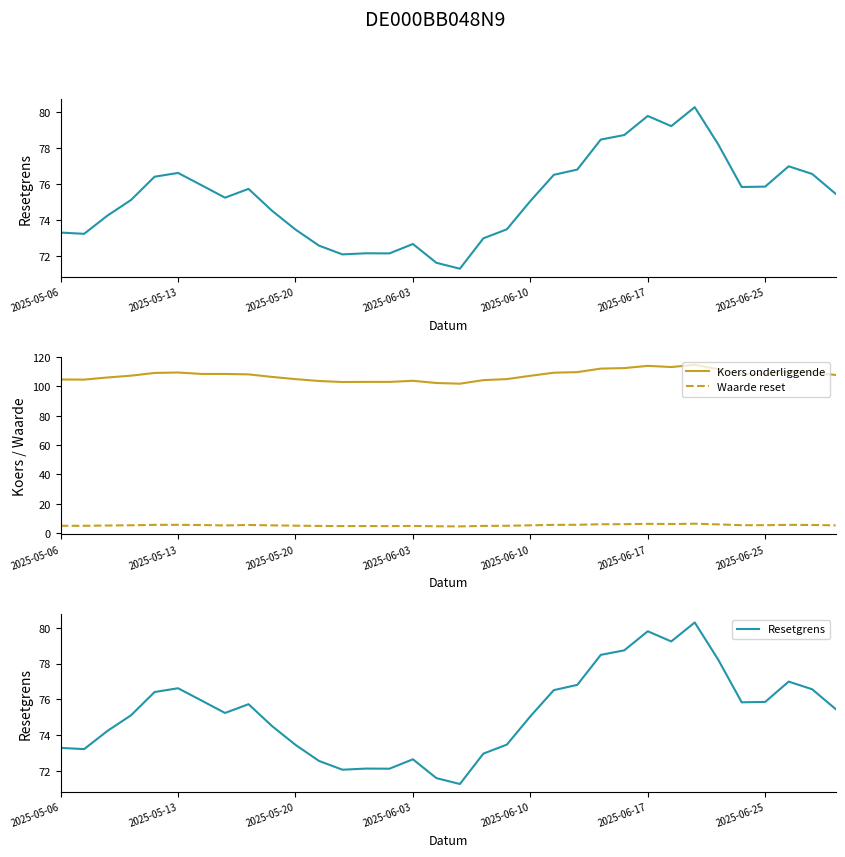

How many values in the Resetgrens series exceed 75?

20